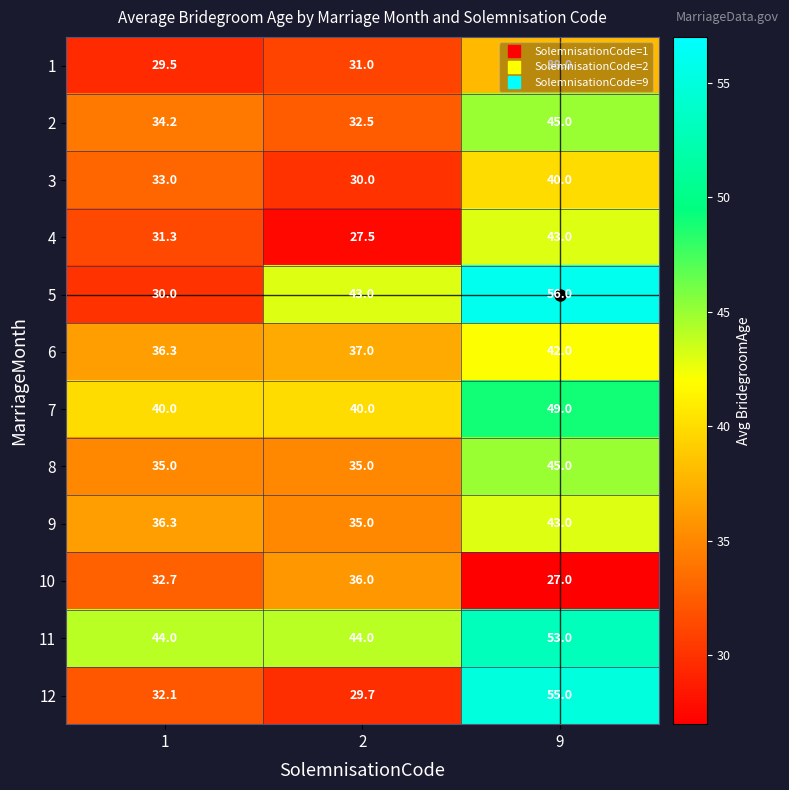

True or false: 5 has a value of 56.0 at 9.

True